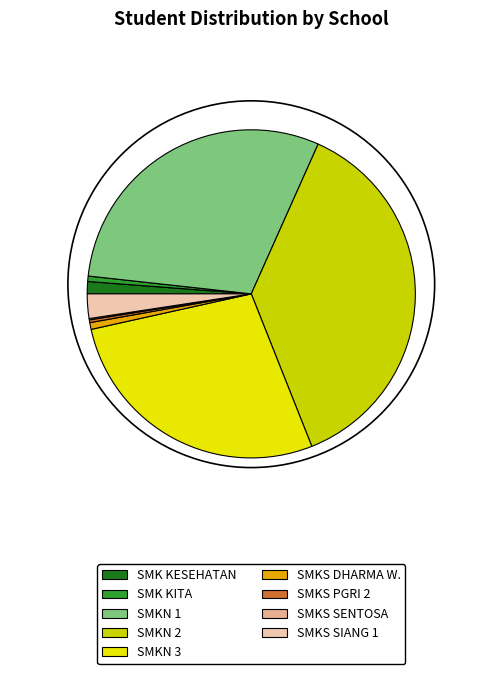

What portion of the pie excludes SMK KITA?

99.5%